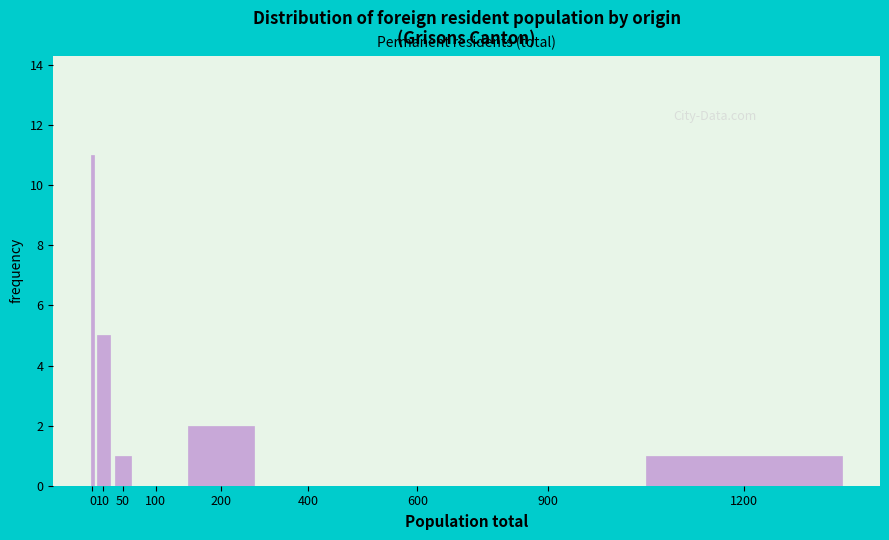

Reading right to left, extract all data points from this chart.

1200=1	900=0	600=0	400=0	200=2	100=0	50=1	10=5	0=11